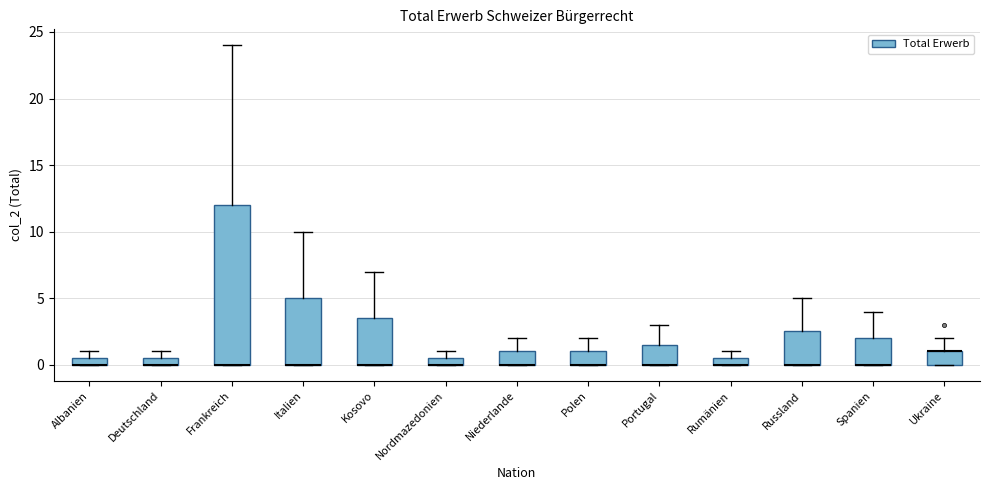

Where is the lower edge of the box for Italien on the y-axis? The values are not printed on the chart, so give them approximately, as read against the axis.

0.0